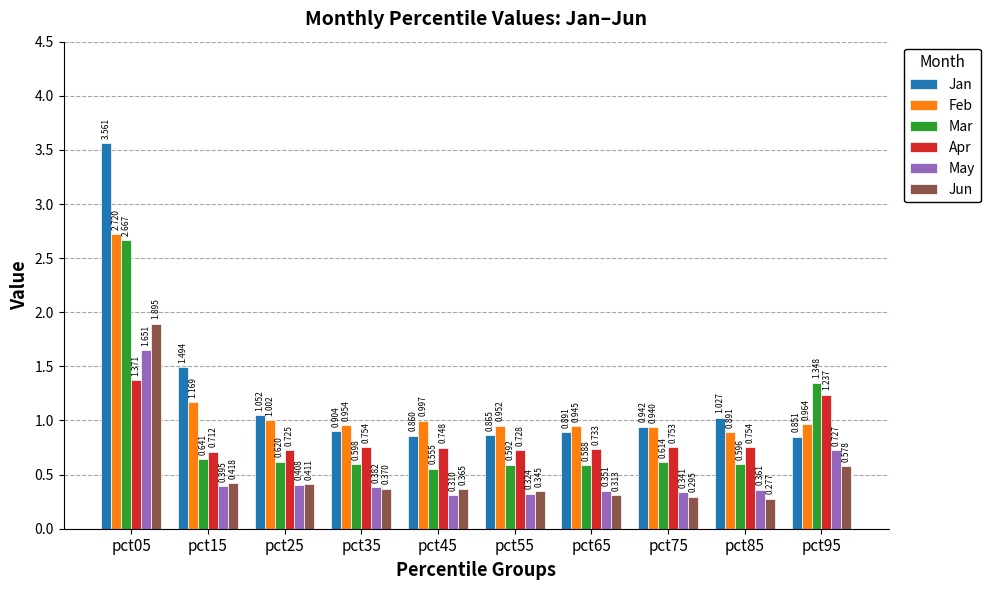

Are the bars horizontal?

No